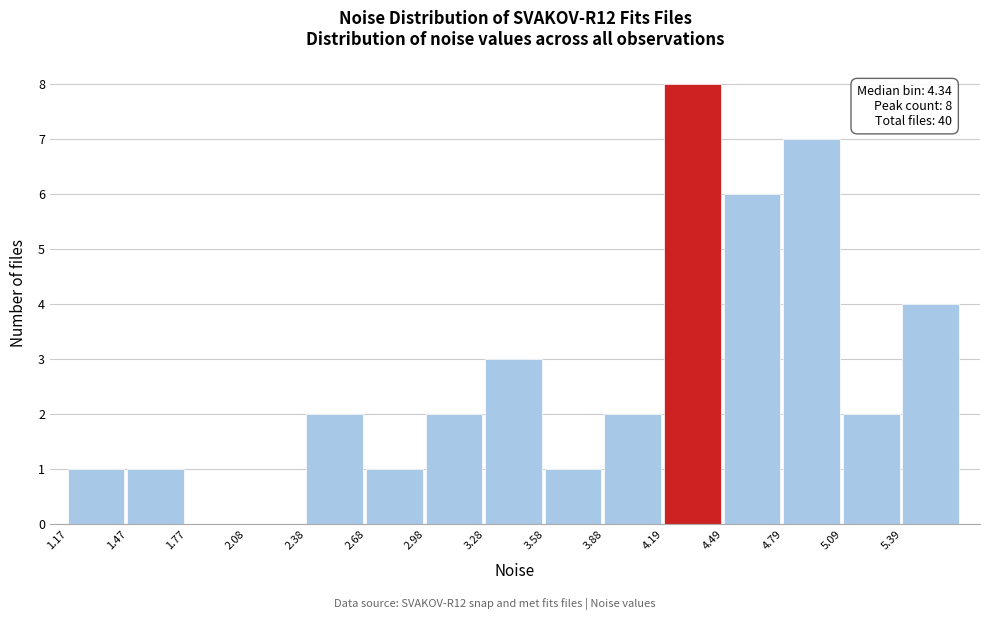

Which range on the x-axis has the tallest bar?

4.20 to 4.50